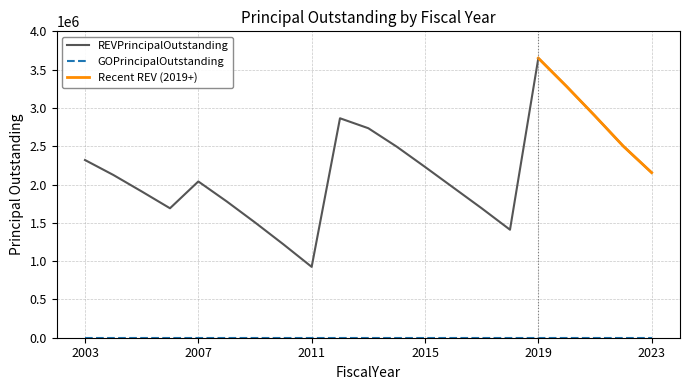

At which category does the chart reach its peak across all series?

2019